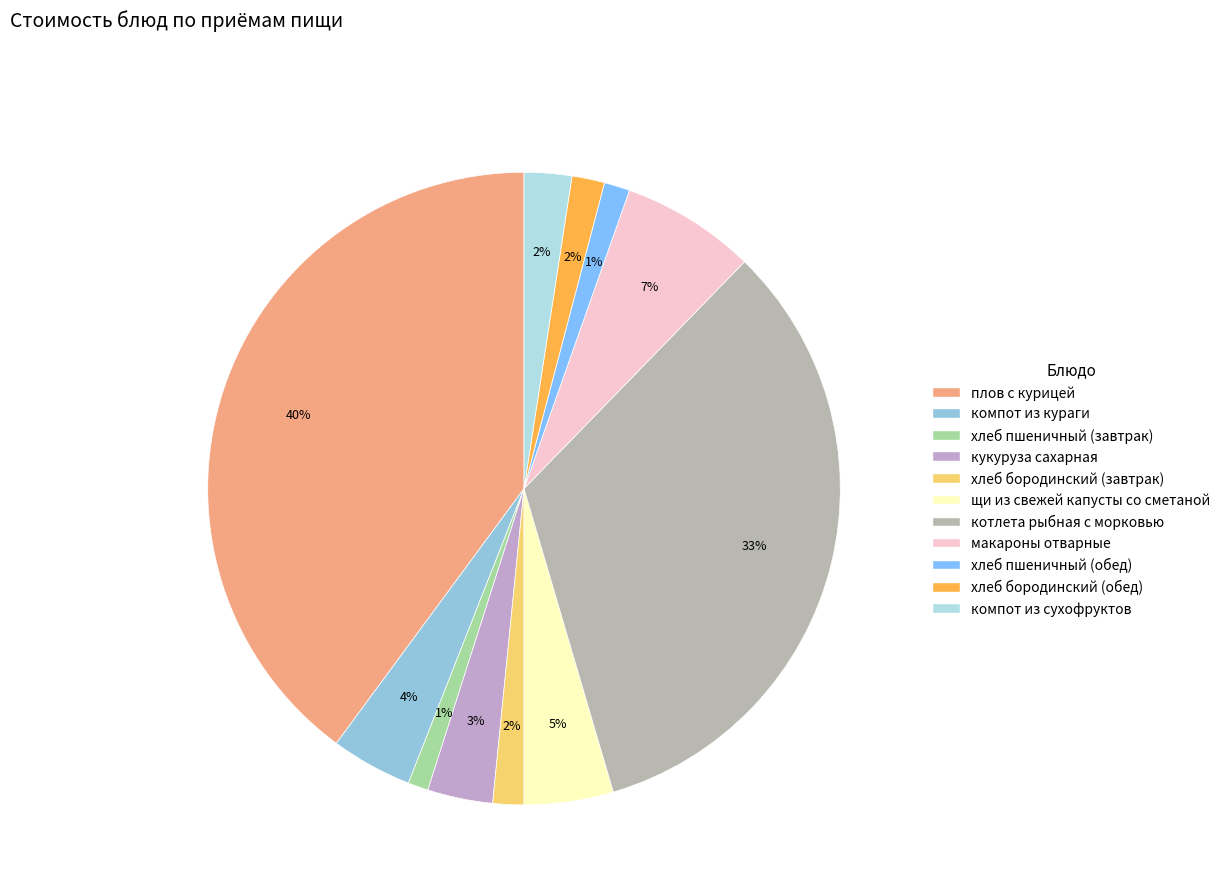

To the nearest percent, what is the combined percentage of компот из сухофруктов and котлета рыбная с морковью?

36%